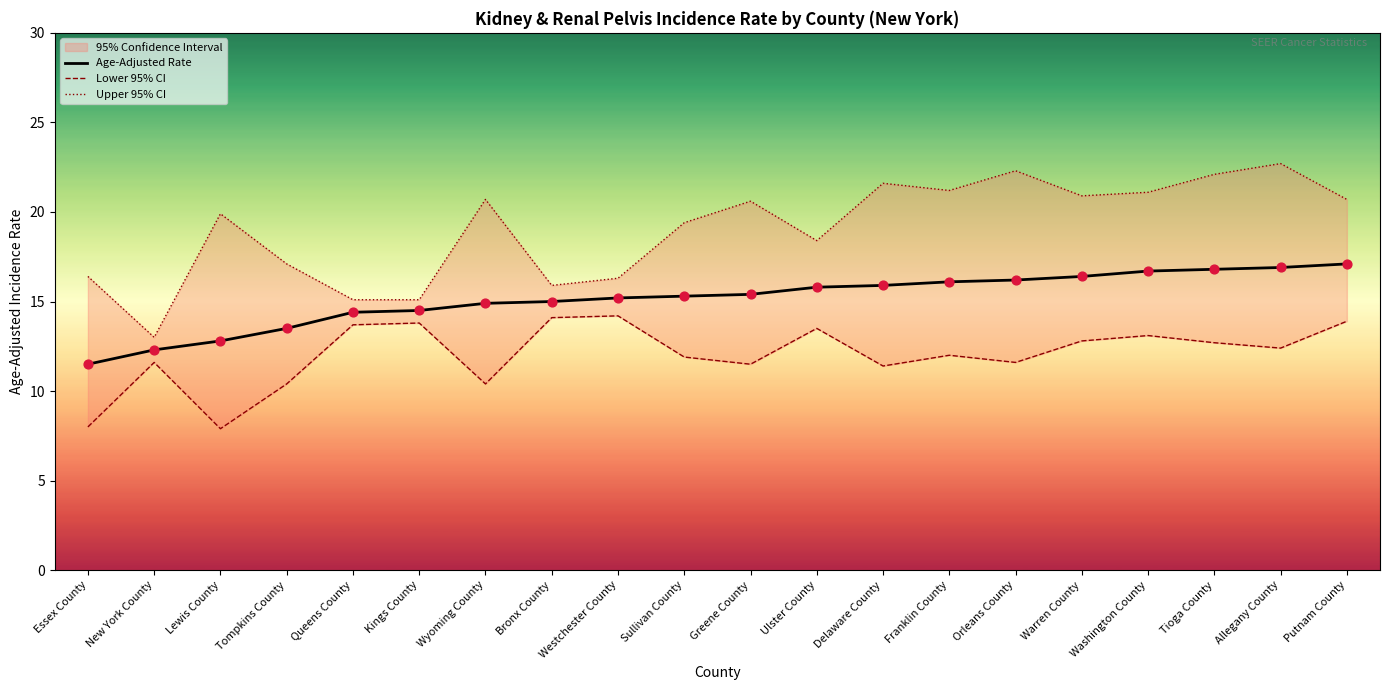

Read the Age-Adjusted Rate value at Orleans County.

16.2